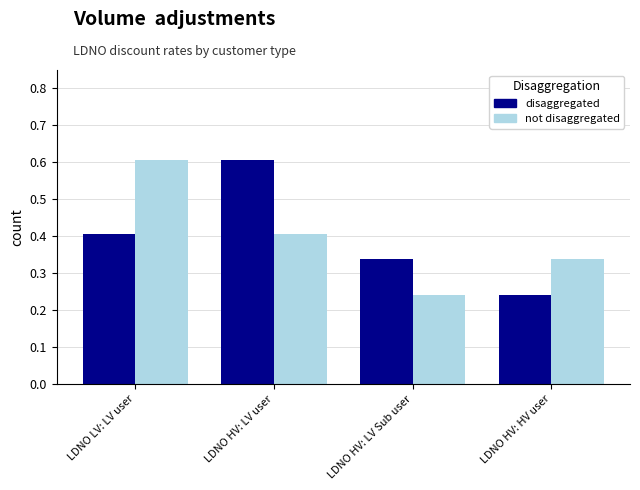

What position from the left is LDNO HV: HV user?

4